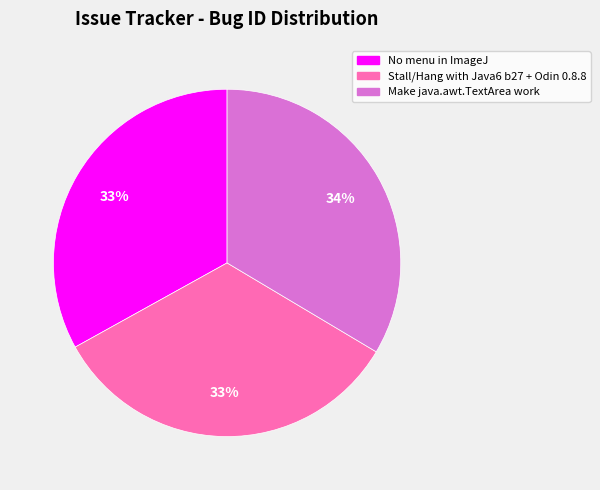

Is there any slice that represents more than half of the pie?

No